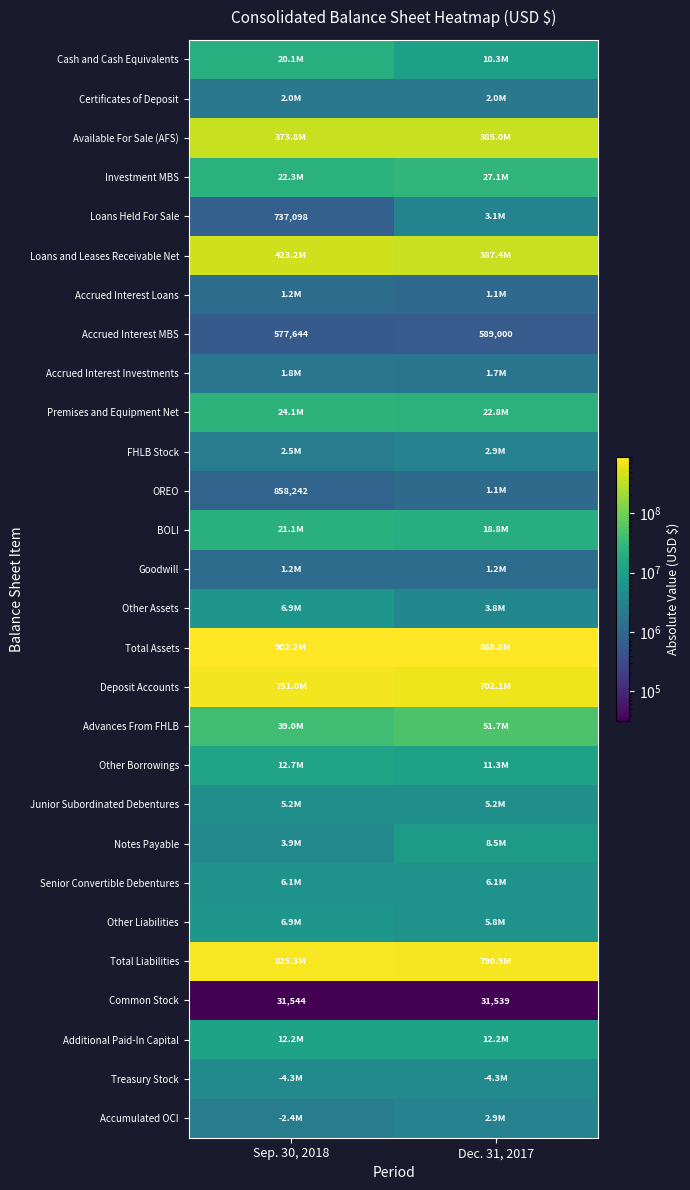

Where is Common Stock nearest to the value 31541?

Dec. 31, 2017